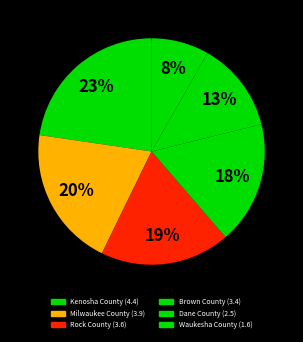

Which category has the biggest portion of the pie?

Kenosha County